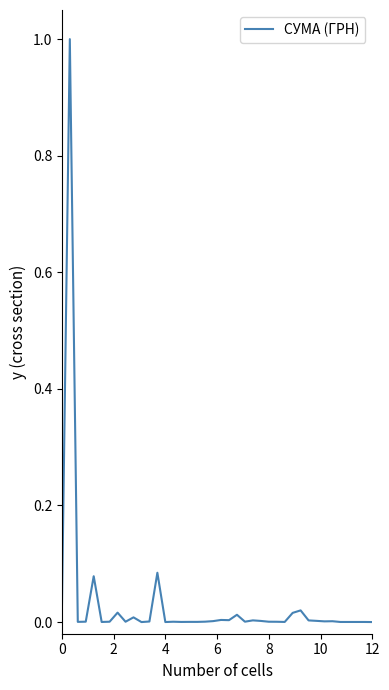

What is the difference between the maximum and minimum values?

1.0